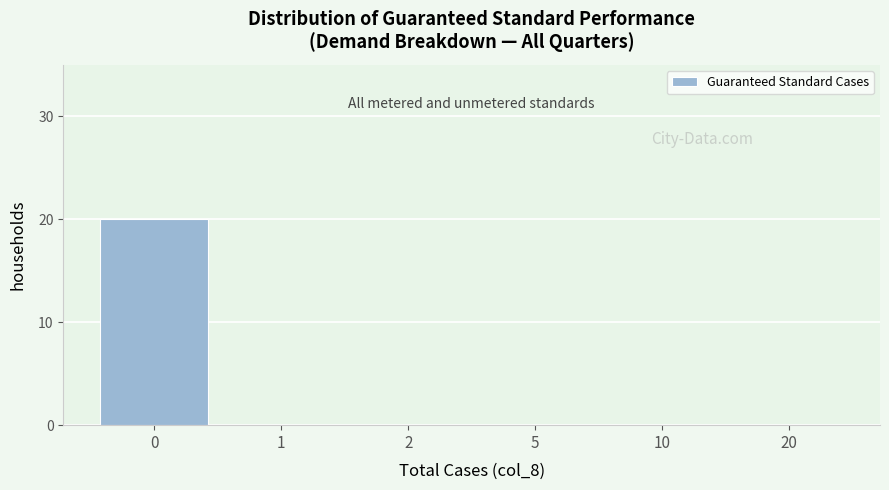

Reading left to right, what are all the values shown in this chart?

0=20	1=0	2=0	5=0	10=0	20=0